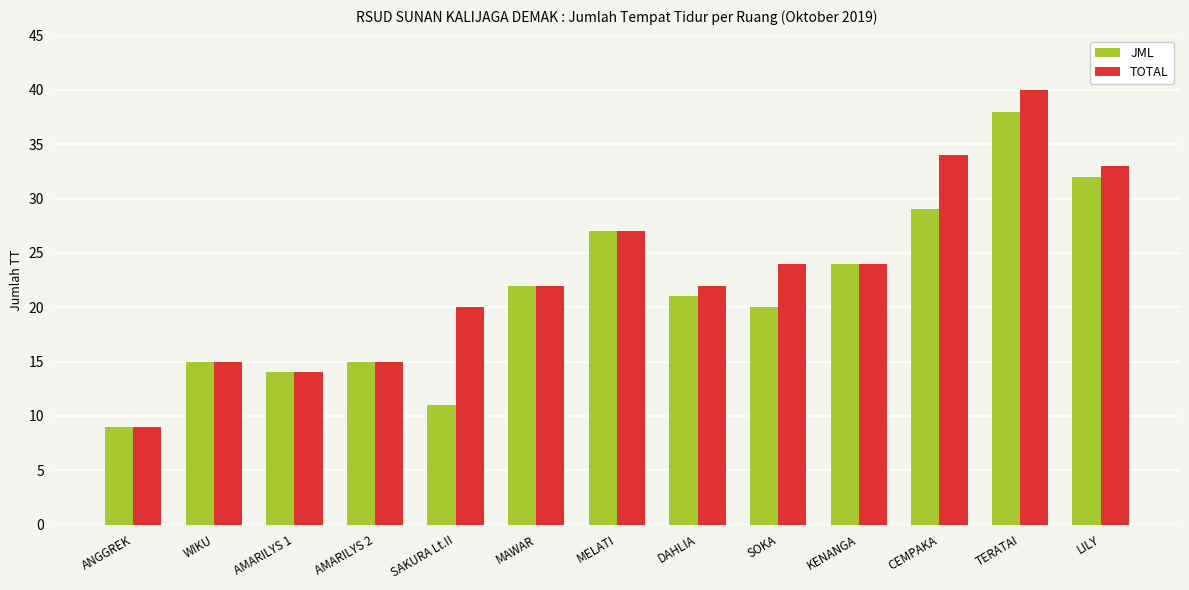

Reading left to right, what are all the values shown in this chart?

JML: ANGGREK=9	WIKU=15	AMARILYS 1=14	AMARILYS 2=15	SAKURA Lt.II=11	MAWAR=22	MELATI=27	DAHLIA=21	SOKA=20	KENANGA=24	CEMPAKA=29	TERATAI=38	LILY=32
TOTAL: ANGGREK=9	WIKU=15	AMARILYS 1=14	AMARILYS 2=15	SAKURA Lt.II=20	MAWAR=22	MELATI=27	DAHLIA=22	SOKA=24	KENANGA=24	CEMPAKA=34	TERATAI=40	LILY=33